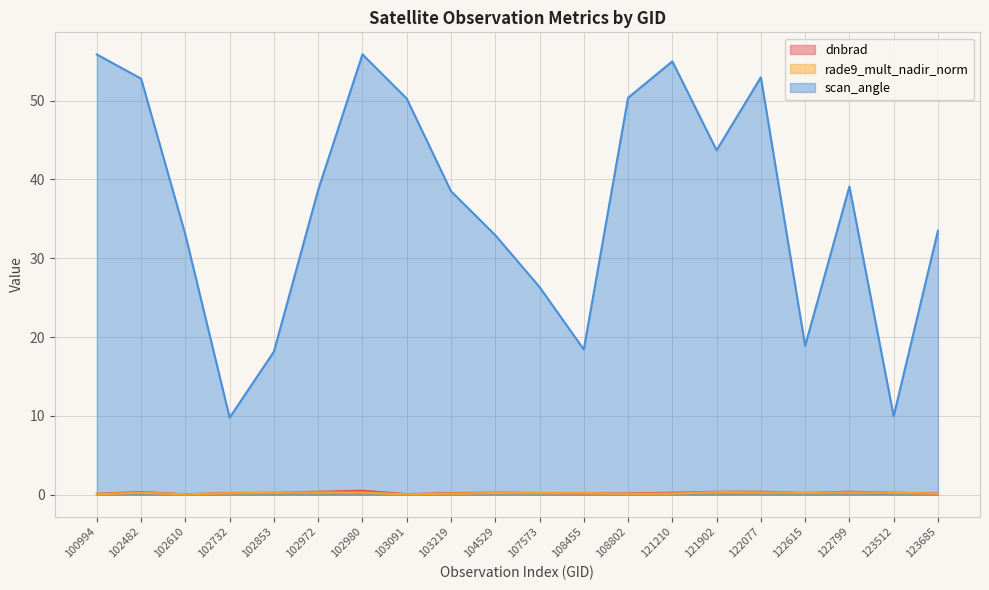

Does the chart display data point markers on the line(s)?

No